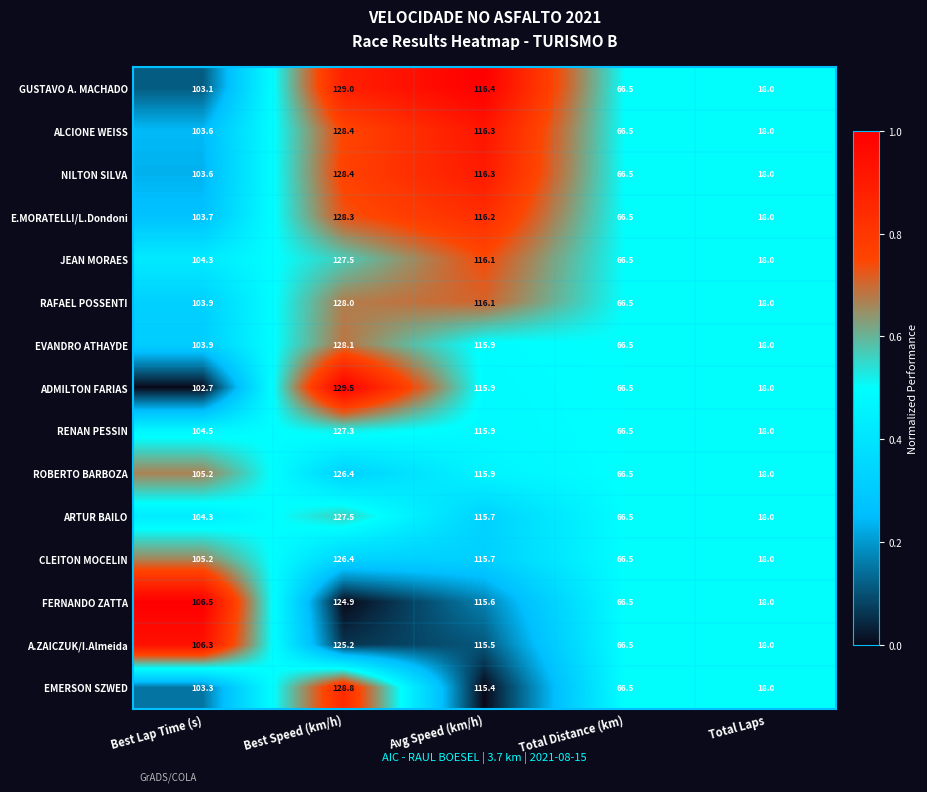

What is the sum of the GUSTAVO A. MACHADO values at Total Distance (km) and Best Speed (km/h)?

195.5